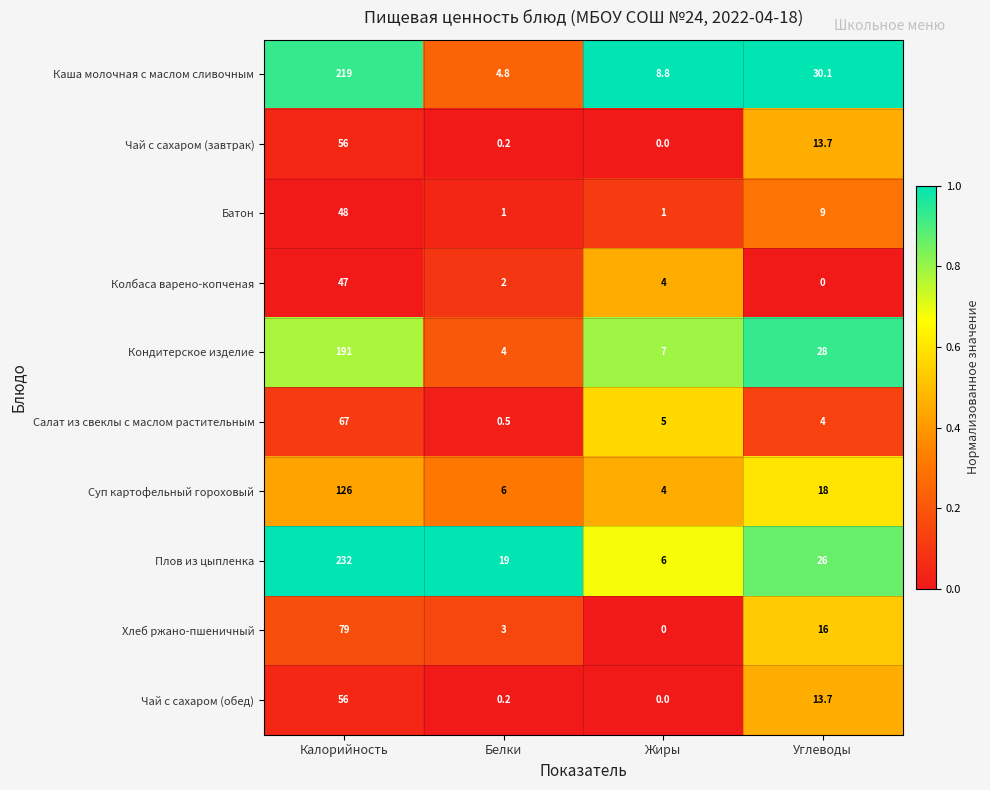

What is the sum of all Колбаса варено-копченая values?

53.0